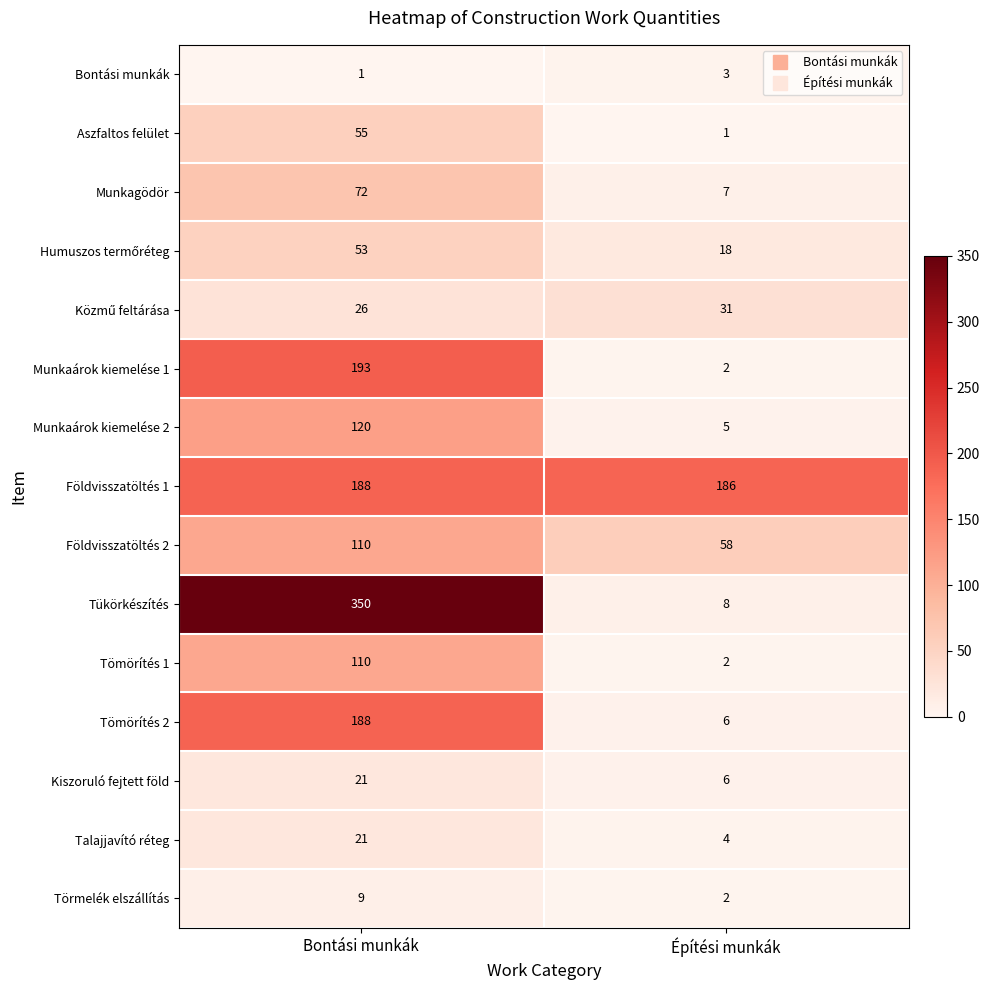

What is the spread (max minus min) of values at Építési munkák?

185